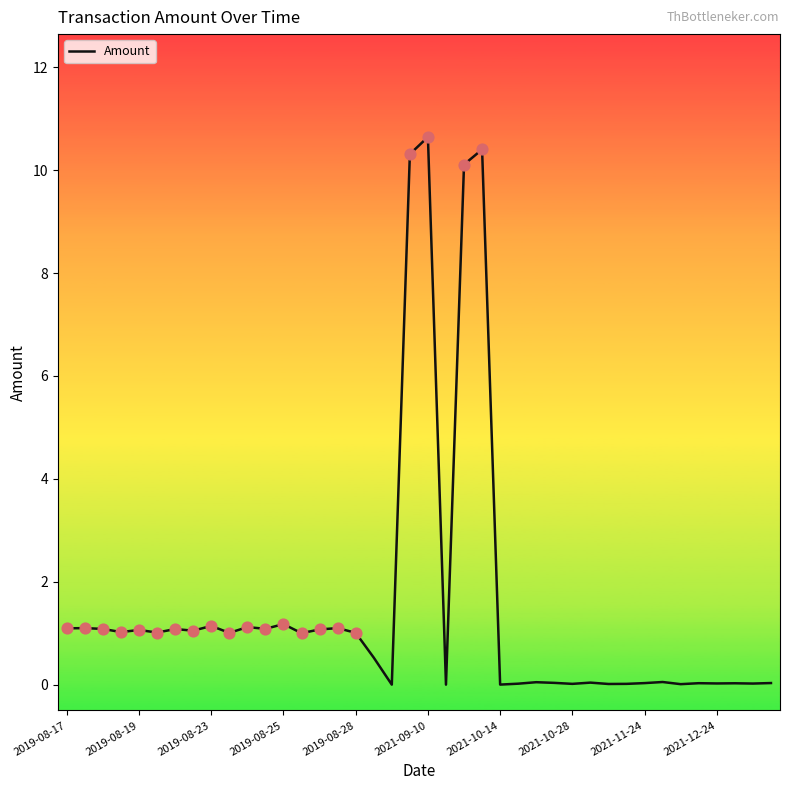

What is the maximum value shown in the chart?

10.6